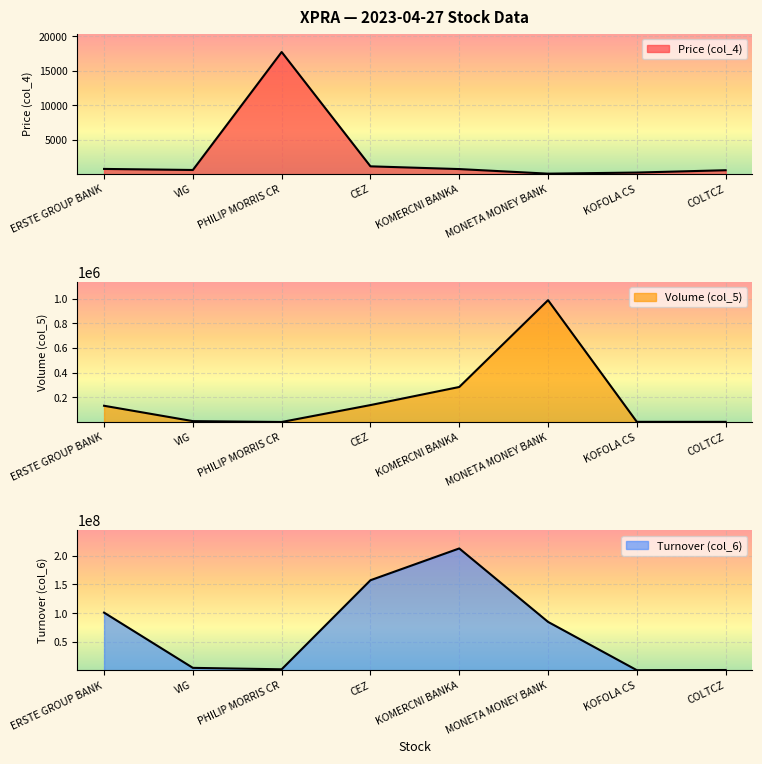

At which label is Turnover (col_6) closest to 106589884?

ERSTE GROUP BANK